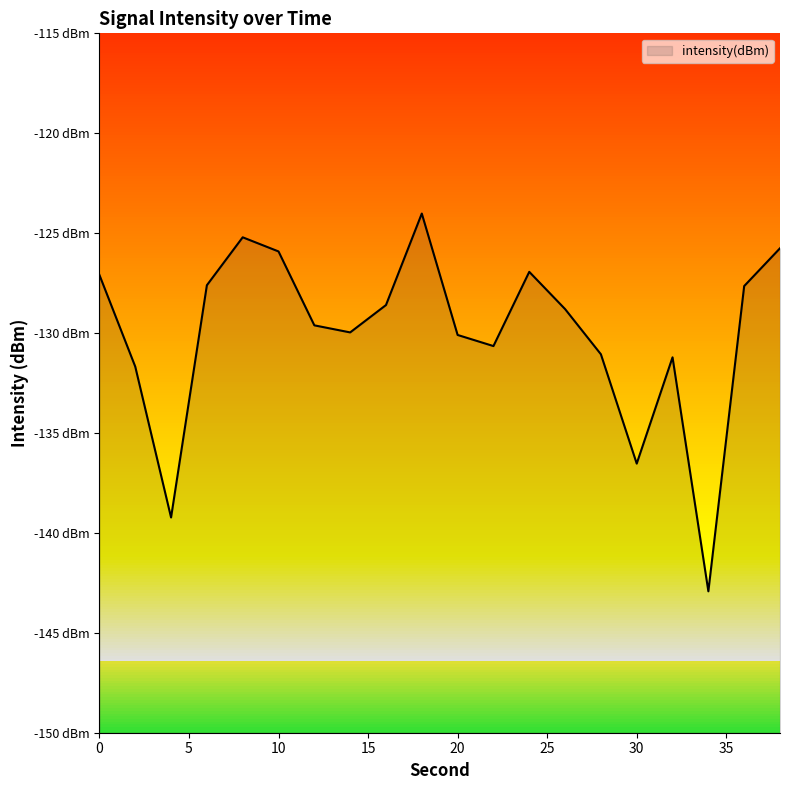

What is the change in value from 22 to 36?

+3.0